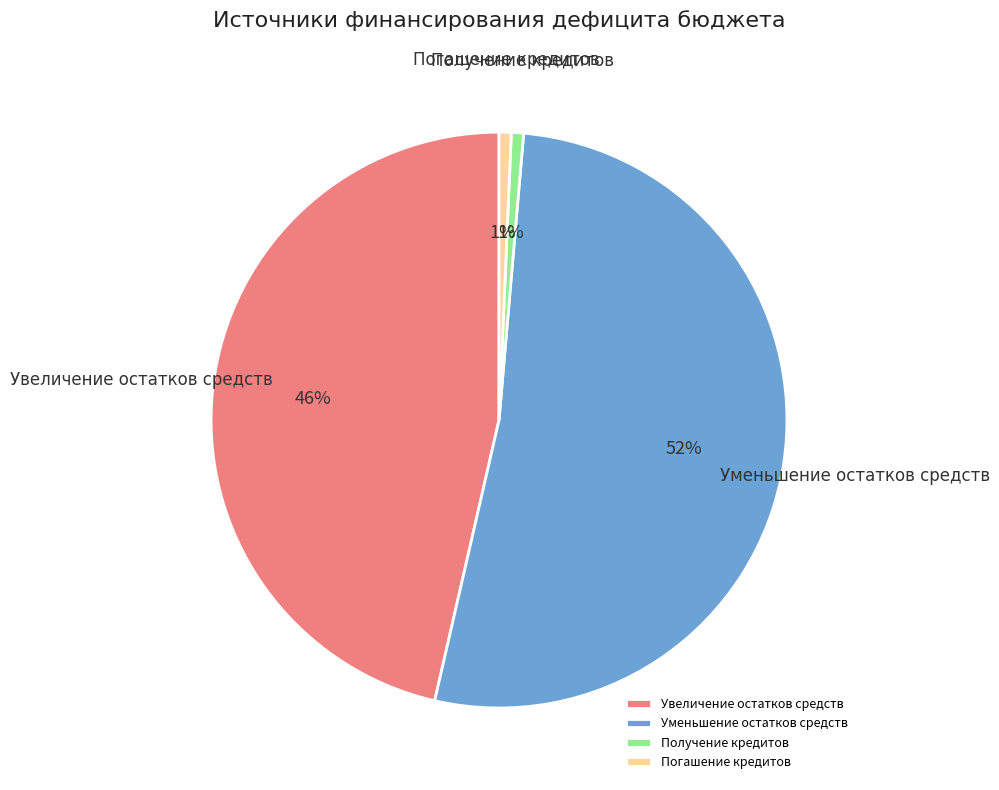

True or false: Уменьшение остатков средств accounts for 66% of the total.

False